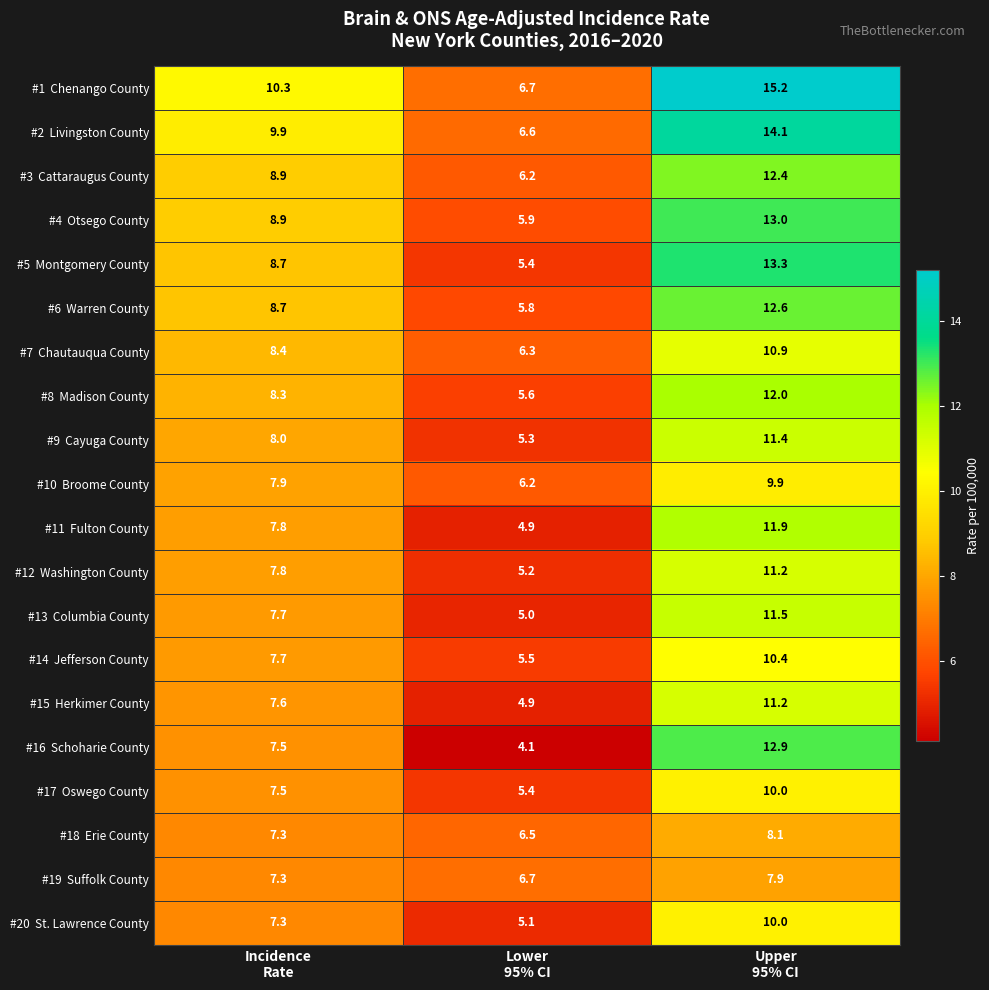

How many data points does each series have?

3